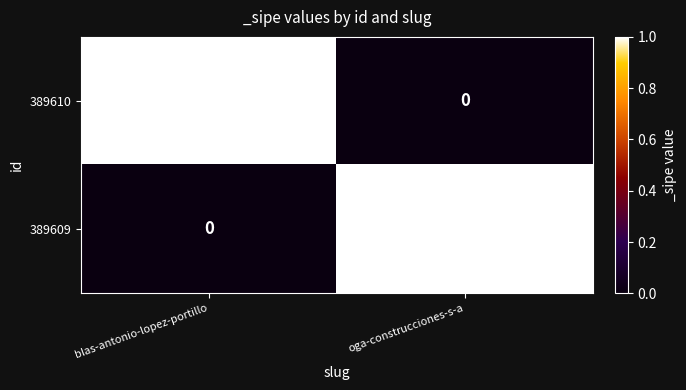

Reading right to left, extract all data points from this chart.

389610: 0	1
389609: 1	0